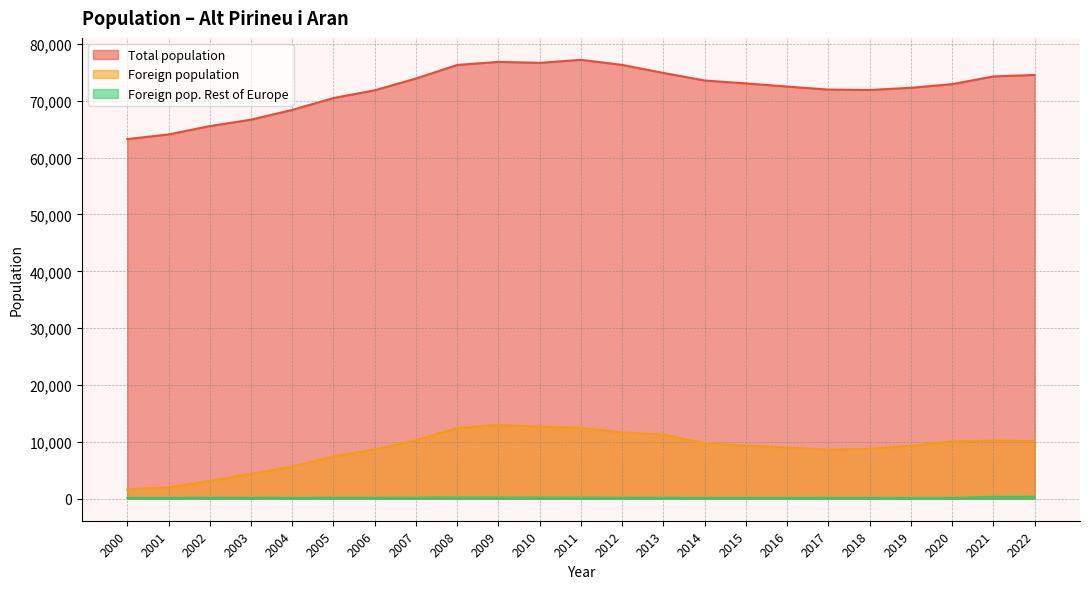

How many data points in Foreign population are above 9346?

11